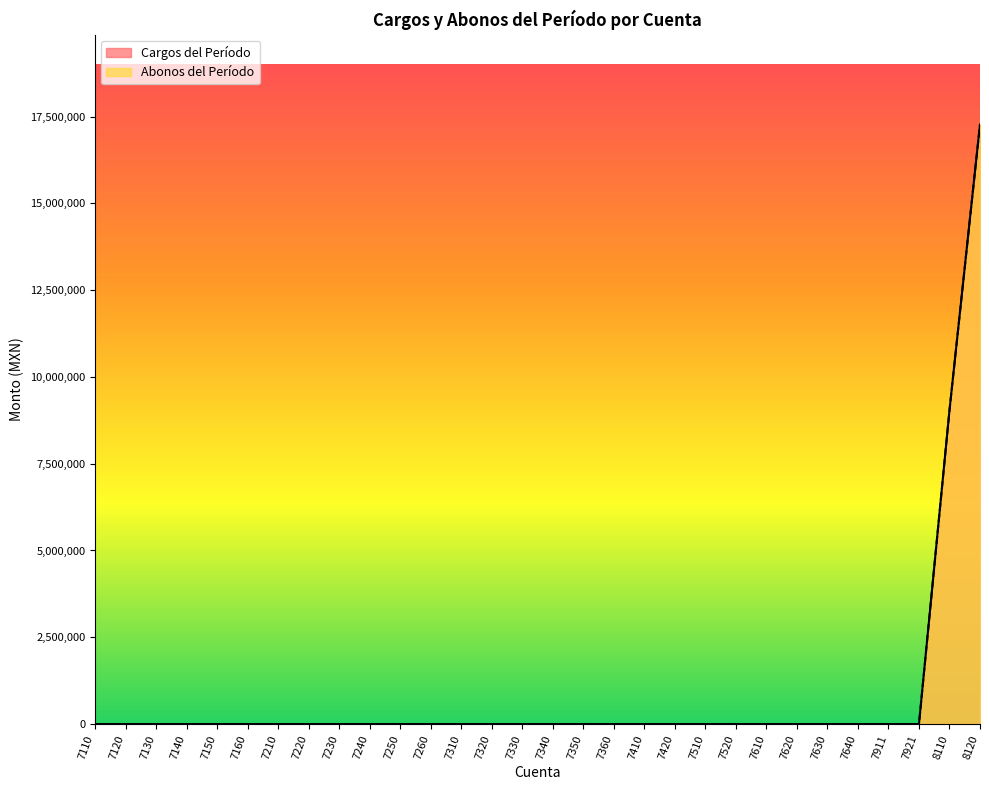

What are all the series names shown in the legend?

Cargos del Período, Abonos del Período